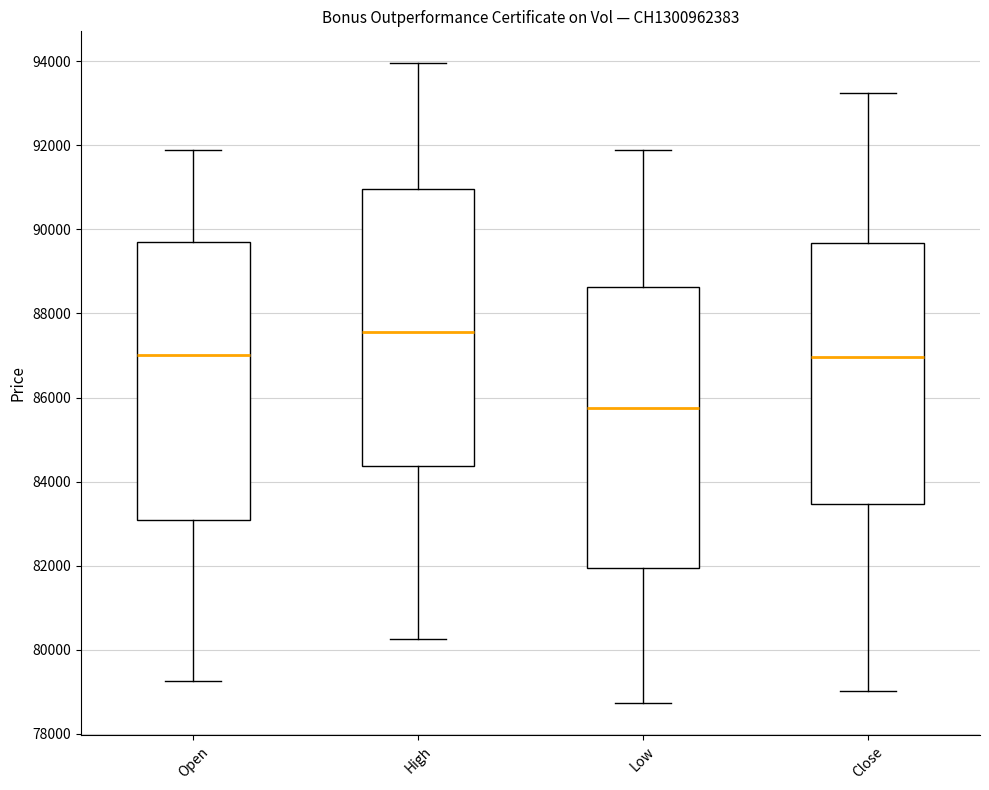

Reading left to right, read every box against the y-axis: the position of its median line, the range the box covers, and the ends of its whiskers. The values are not printed on the chart, so give them approximately, as read against the axis.

Open: median 87000, box 83000 to 89800, whiskers 79200 to 92000
High: median 87600, box 84400 to 91000, whiskers 80200 to 94000
Low: median 85800, box 82000 to 88600, whiskers 78800 to 92000
Close: median 87000, box 83400 to 89600, whiskers 79000 to 93200